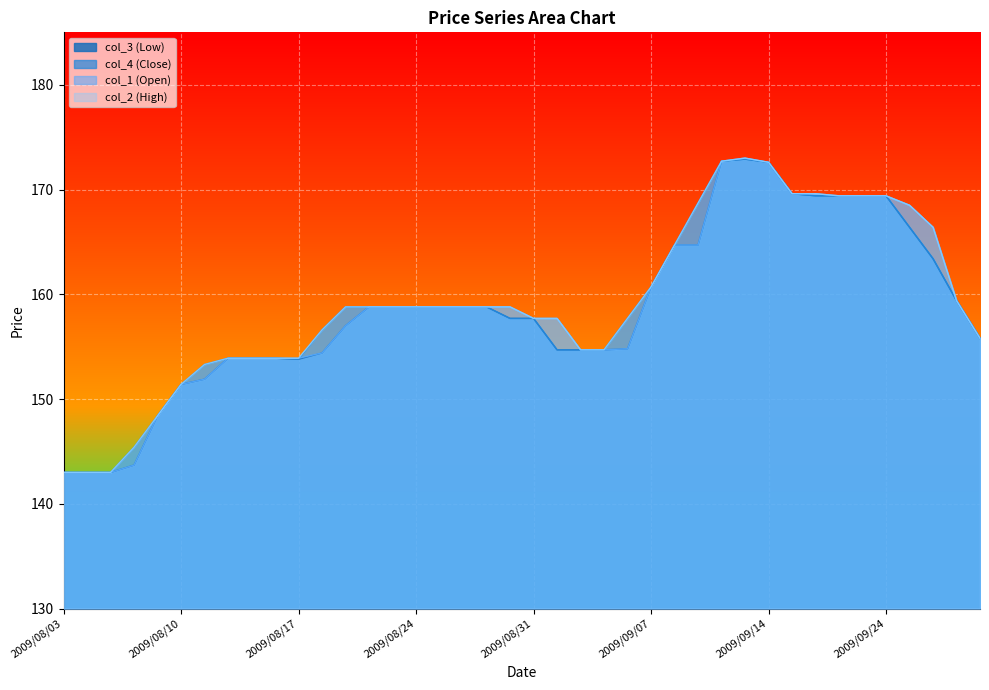

What is the sum of all col_4 values?

6352.9